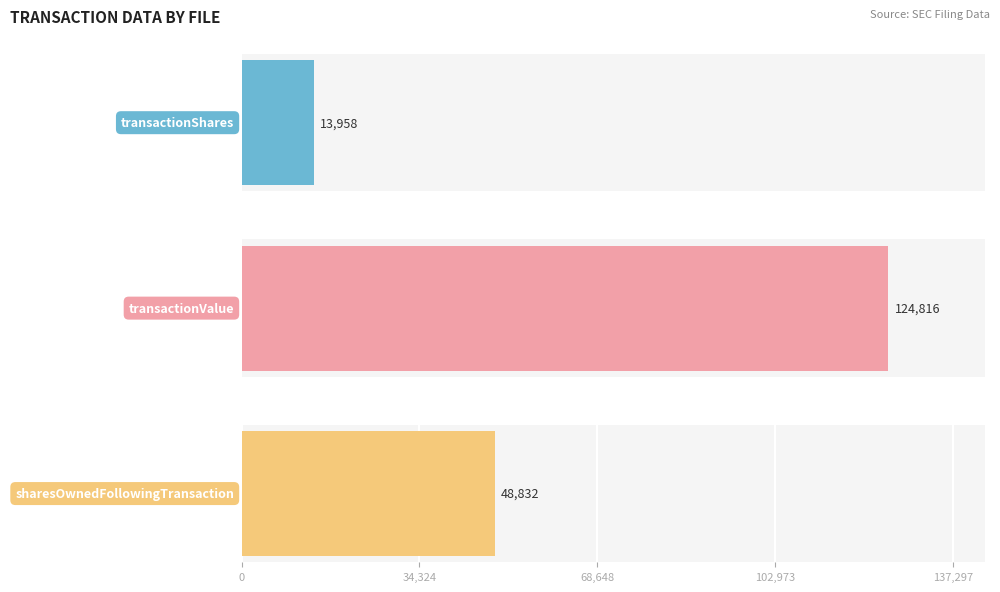

True or false: sharesOwnedFollowingTransaction has a value of 48832 at doc4.xml.

True